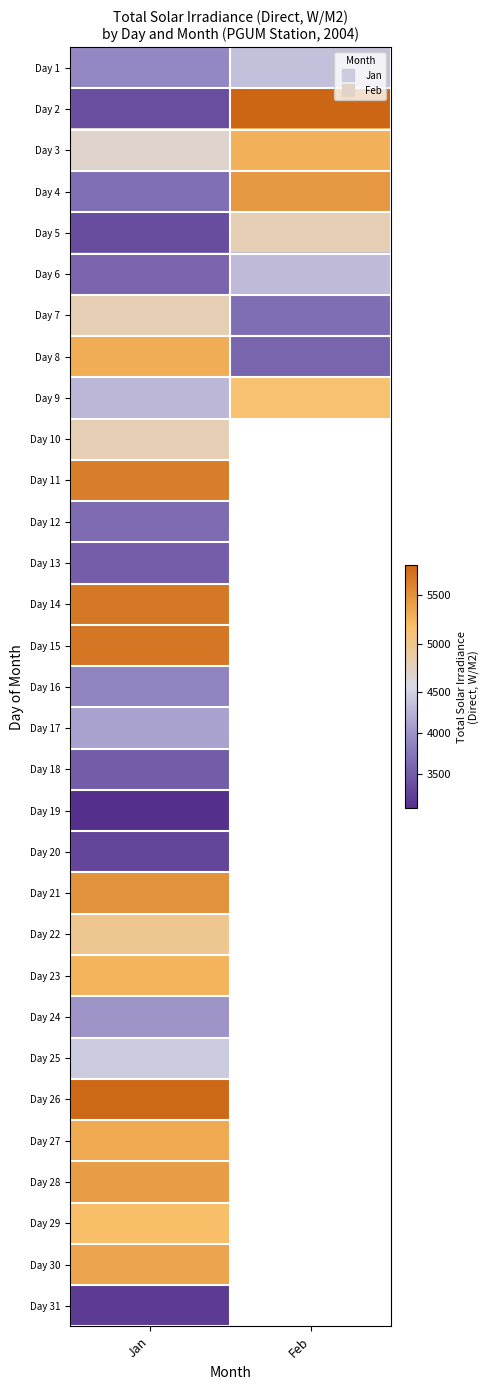

The Day 13 series shows 3516.0 at Jan. True or false?

True